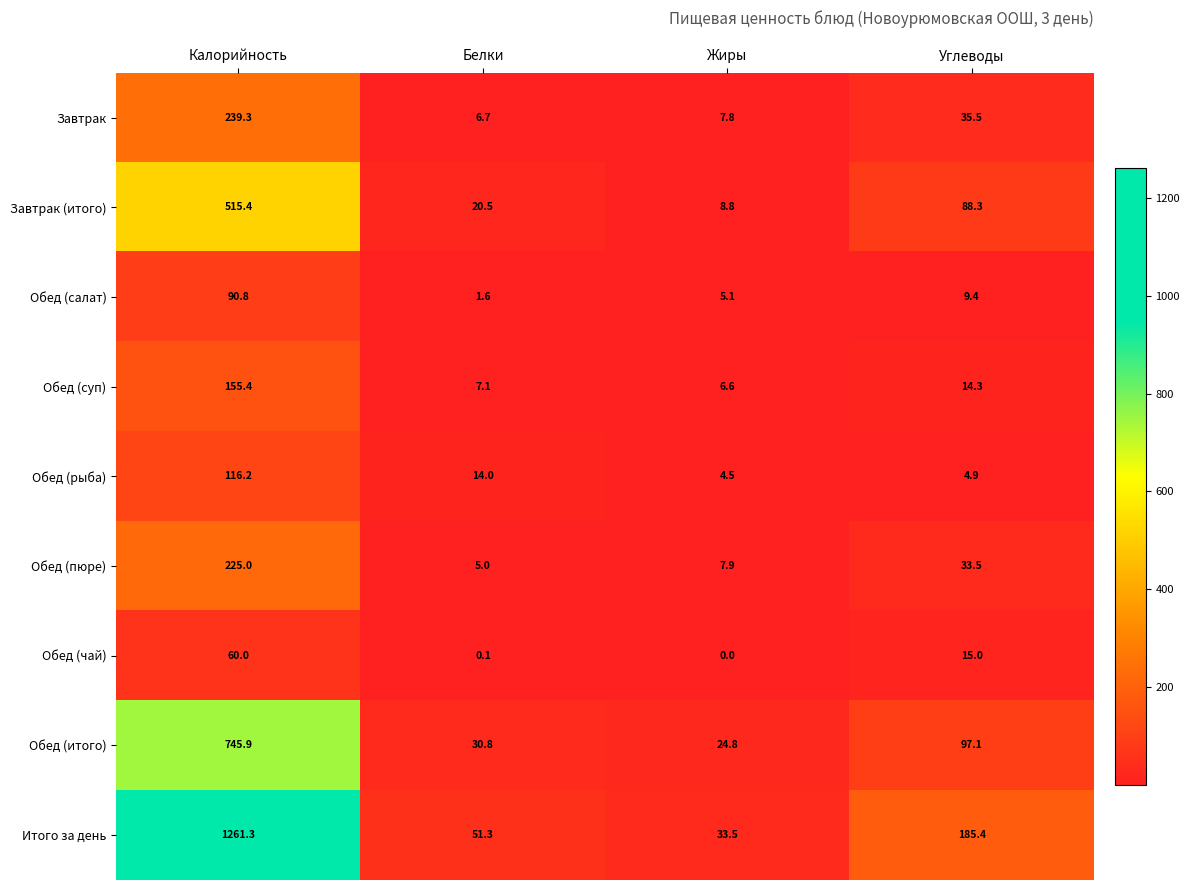

What is the total value across all series at Белки?

137.1